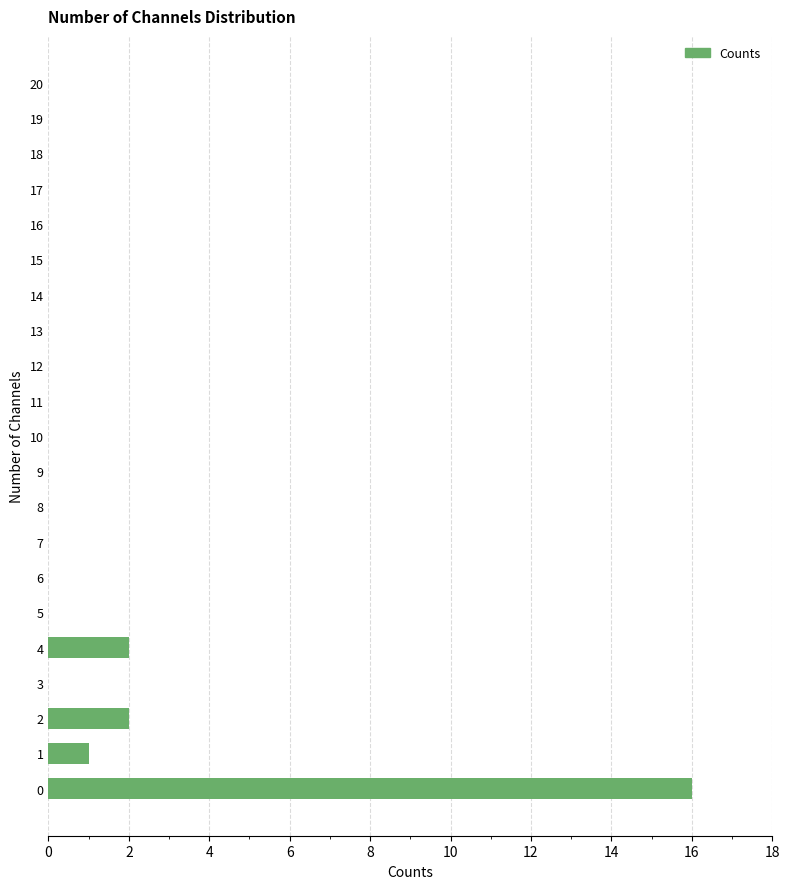

Reading bottom to top, list all the values displayed in this chart.

0=16	1=1	2=2	3=0	4=2	5=0	6=0	7=0	8=0	9=0	10=0	11=0	12=0	13=0	14=0	15=0	16=0	17=0	18=0	19=0	20=0